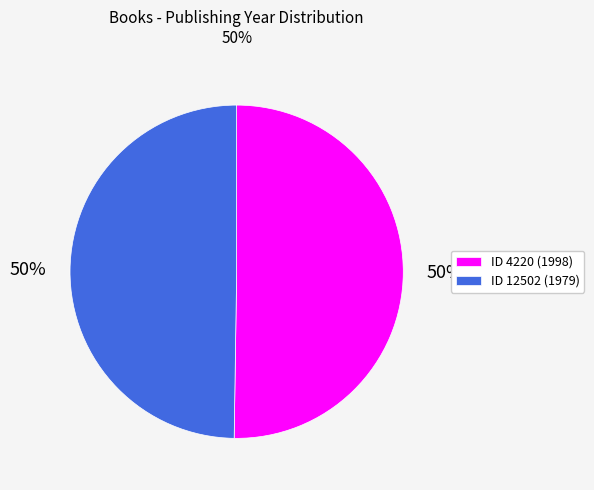

What percentage is the ID 4220 (1998) slice, to the nearest percent?

50%